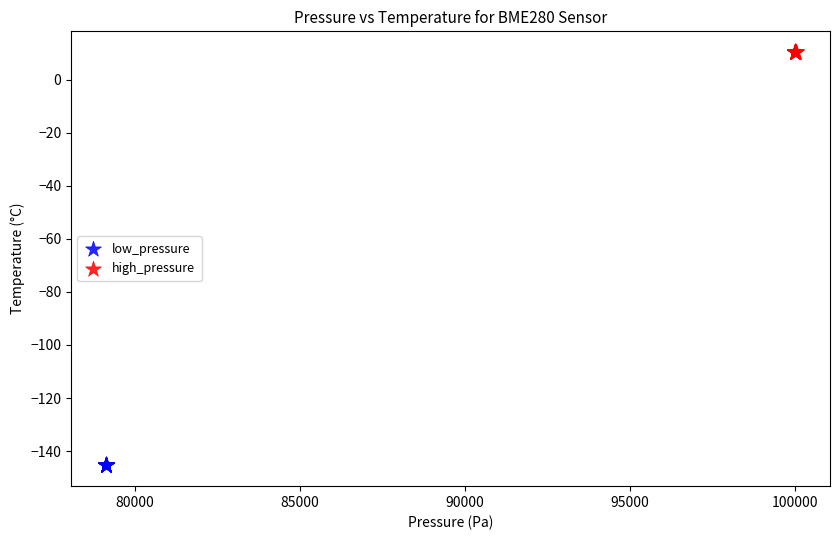

Which series contains the lowest Y value?

low_pressure